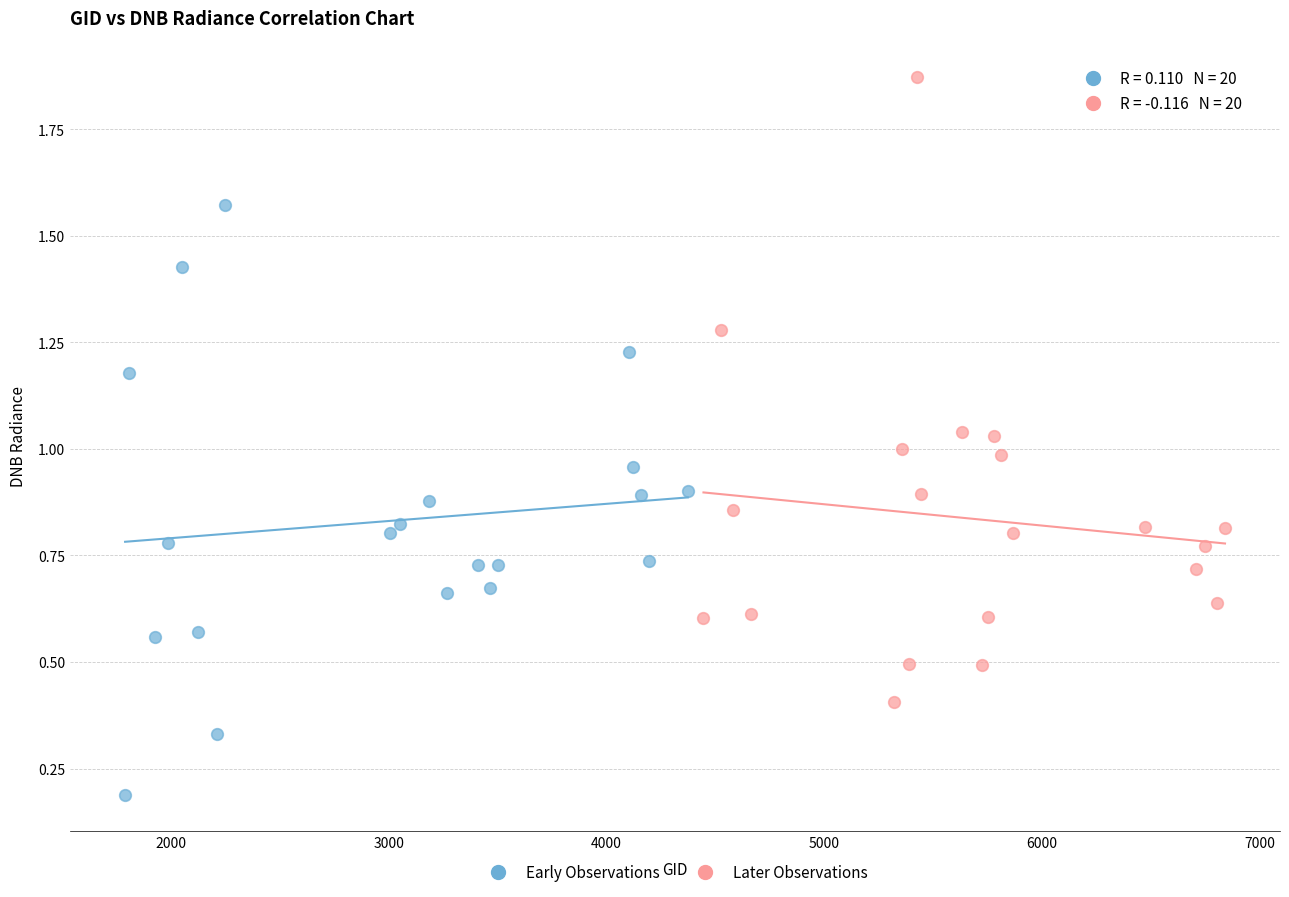

Which series has the widest spread of Y values?

Later Observations